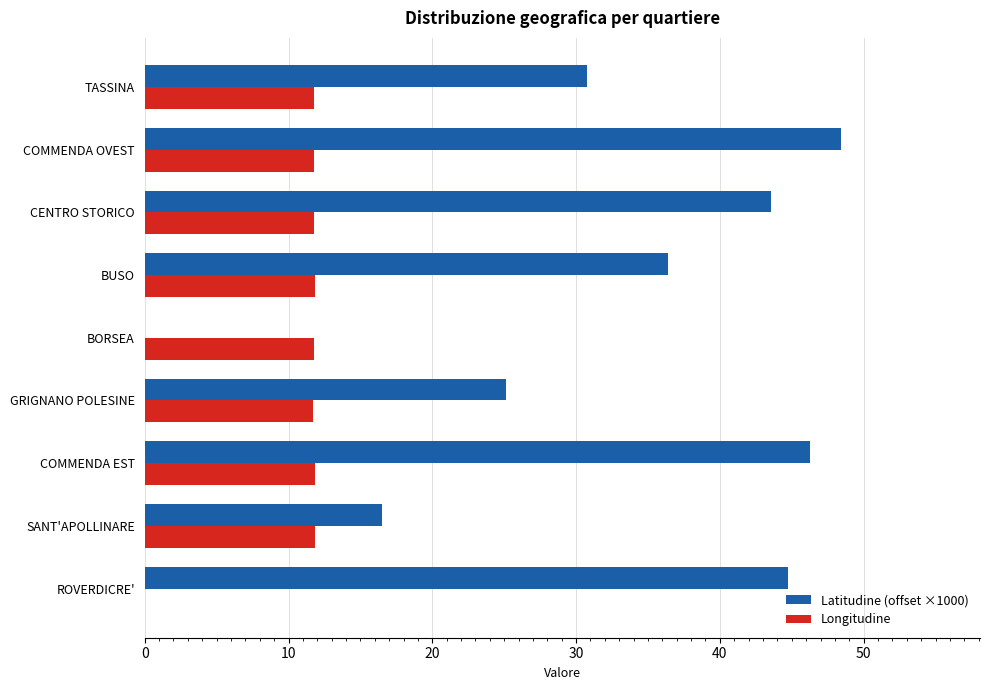

The value of Longitudine at SANT'APOLLINARE is 18.5. True or false?

False